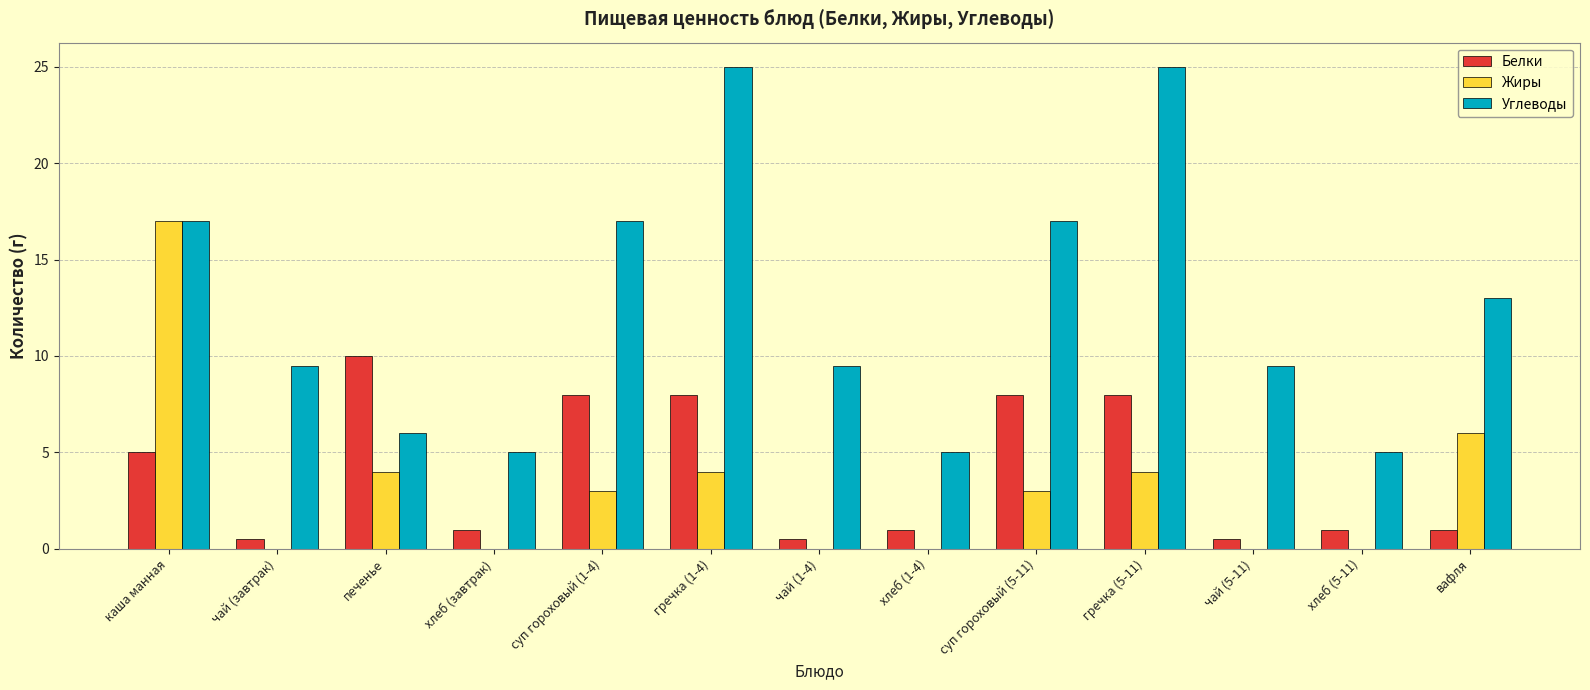

Where does the Углеводы series first go above 9?

каша манная